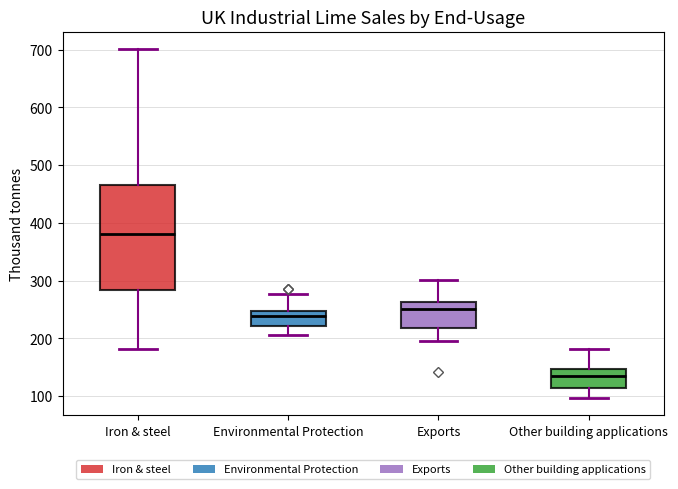

Reading left to right, transcribe this box plot: for each box, give where its median line is, the range the box spans, and where its two whiskers end, as read against the y-axis. The values are not printed on the chart, so give them approximately, as read against the axis.

Iron & steel: median 380, box 280 to 460, whiskers 180 to 700
Environmental Protection: median 240, box 220 to 250, whiskers 210 to 280
Exports: median 250, box 220 to 260, whiskers 200 to 300
Other building applications: median 140, box 110 to 150, whiskers 100 to 180